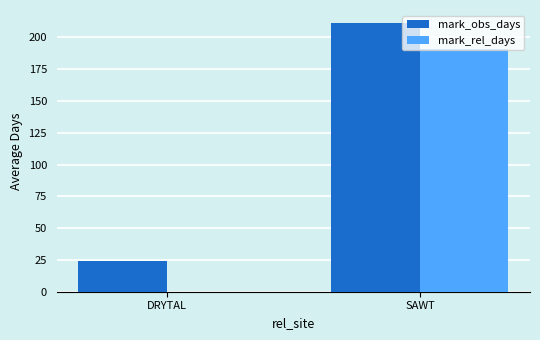

At which label is mark_rel_days closest to 95?

DRYTAL